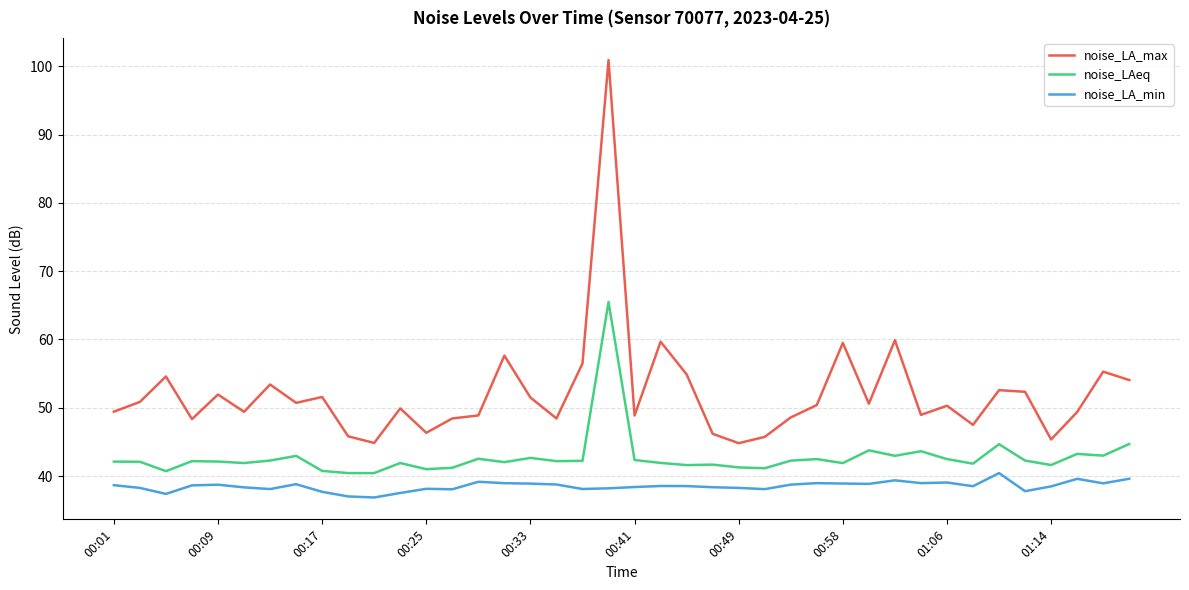

What is the difference between the maximum and minimum values in the noise_LA_min series?

3.6